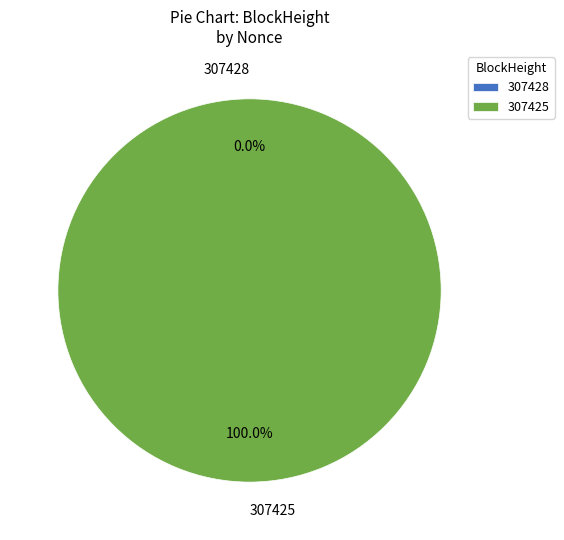

Does 307425 account for over 50% of the chart?

Yes